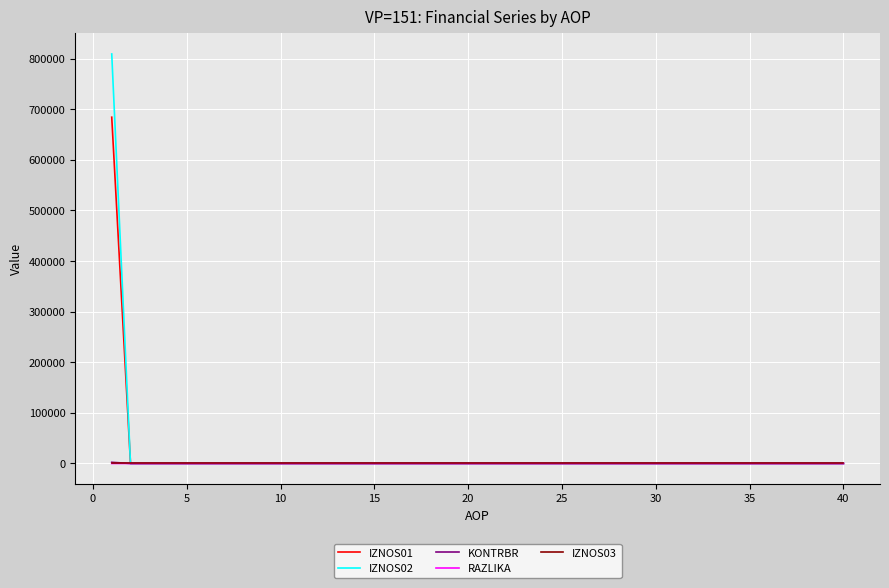

Which series has the widest spread of values?

IZNOS02